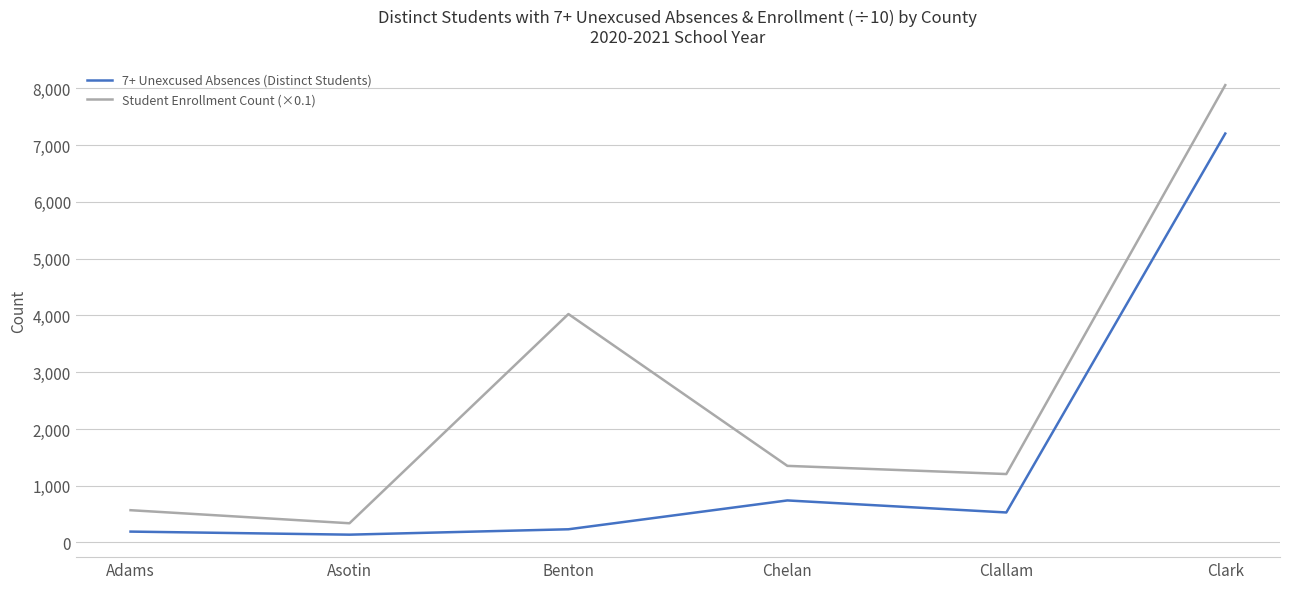

Where is Student Enrollment Count (×0.1) nearest to the value 4198?

Benton